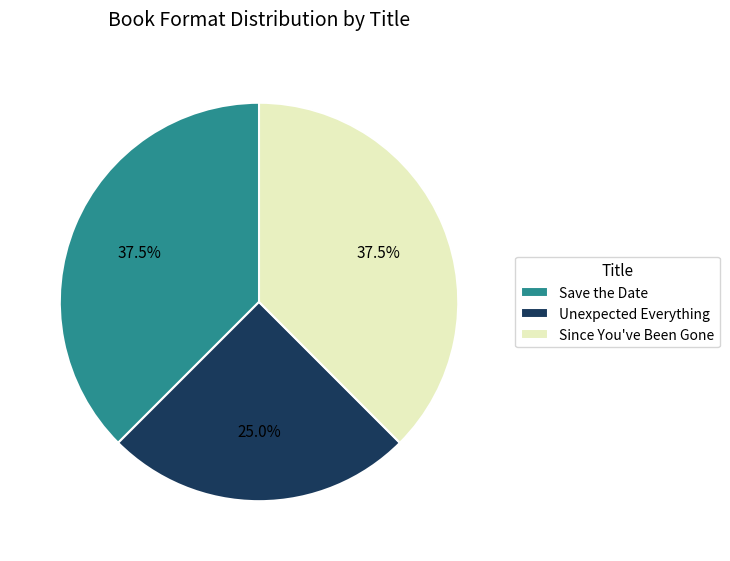

Does Save the Date represent more than half of the total?

No